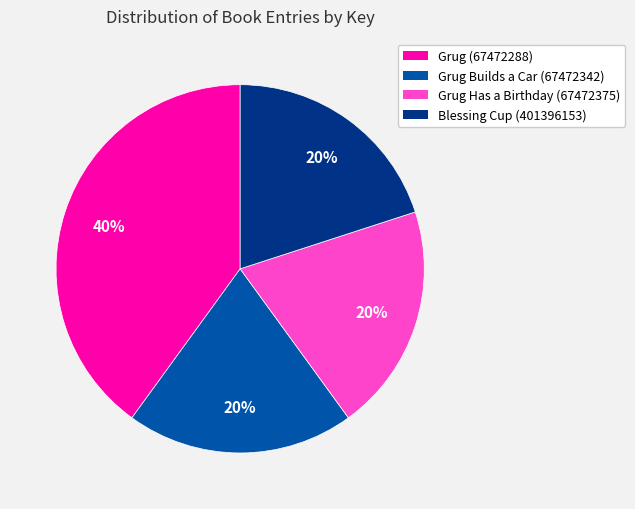

Combined, do Grug Has a Birthday (67472375) and Blessing Cup (401396153) account for over 50%?

No